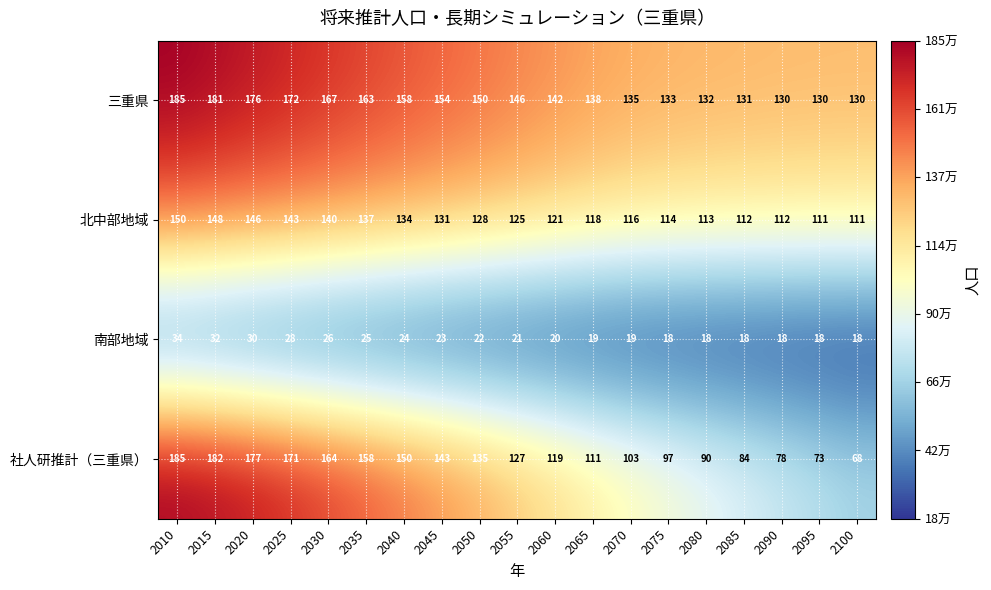

The value of 南部地域 at 2020 is 30. True or false?

True